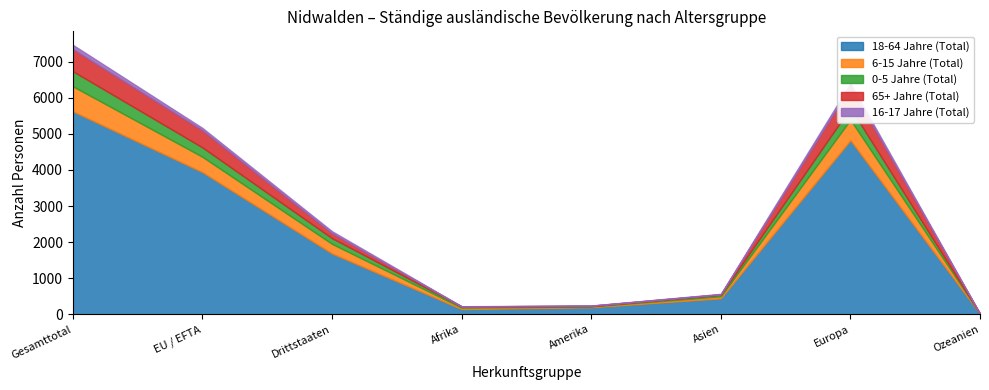

Between EU / EFTA and Amerika, which is larger?

EU / EFTA